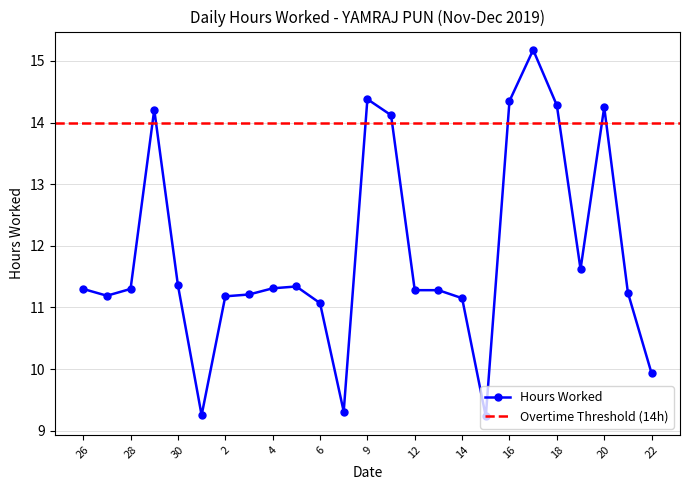

Reading left to right, transcribe all the data shown in this chart.

11.3	11.2	11.3	14.2	11.4	9.2	11.2	11.2	11.3	11.3	11.1	9.3	14.4	14.1	11.3	11.3	11.2	9.2	14.3	15.2	14.3	11.6	14.2	11.2	9.9